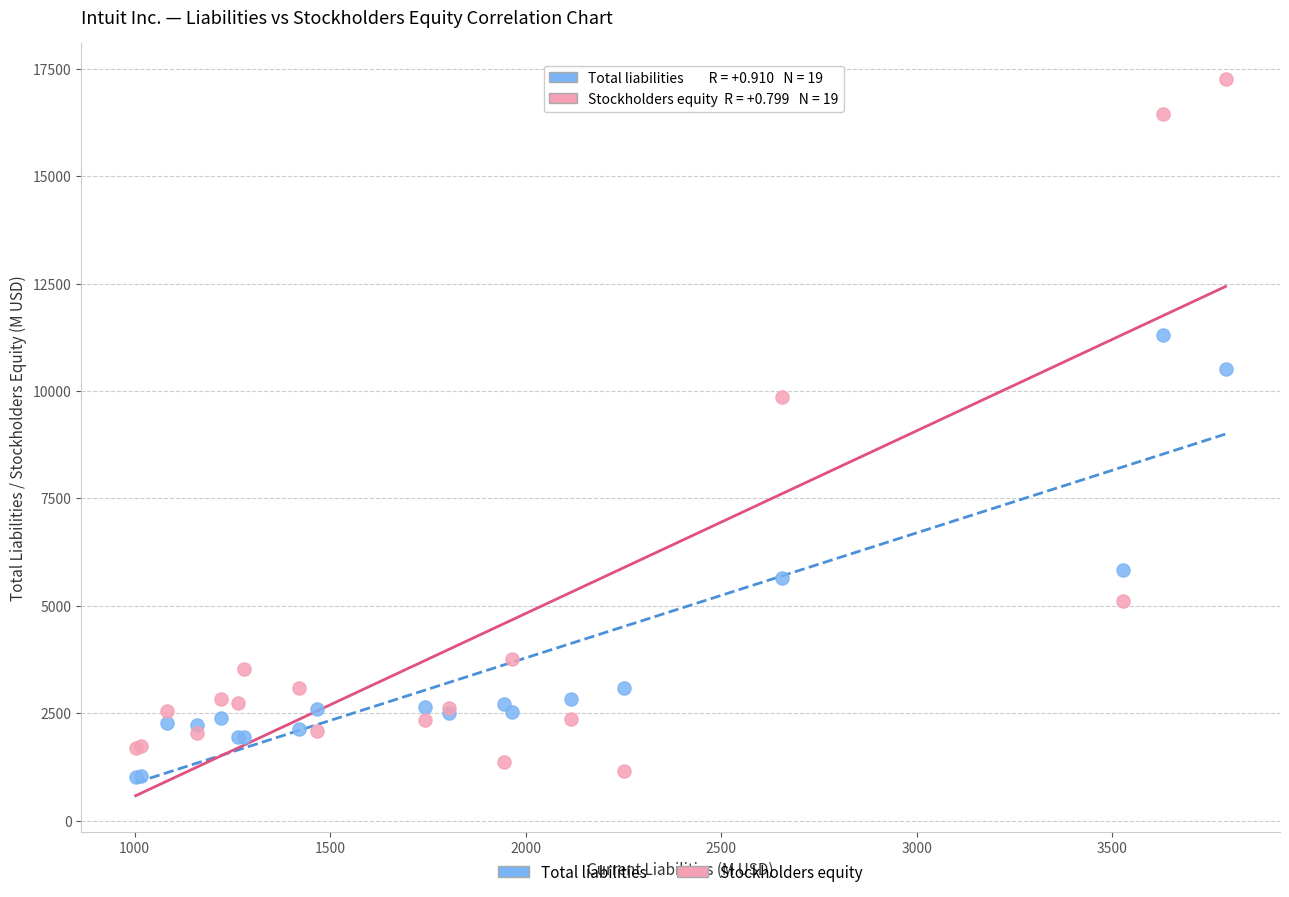

Which series has the widest spread of Y values?

Stockholders equity